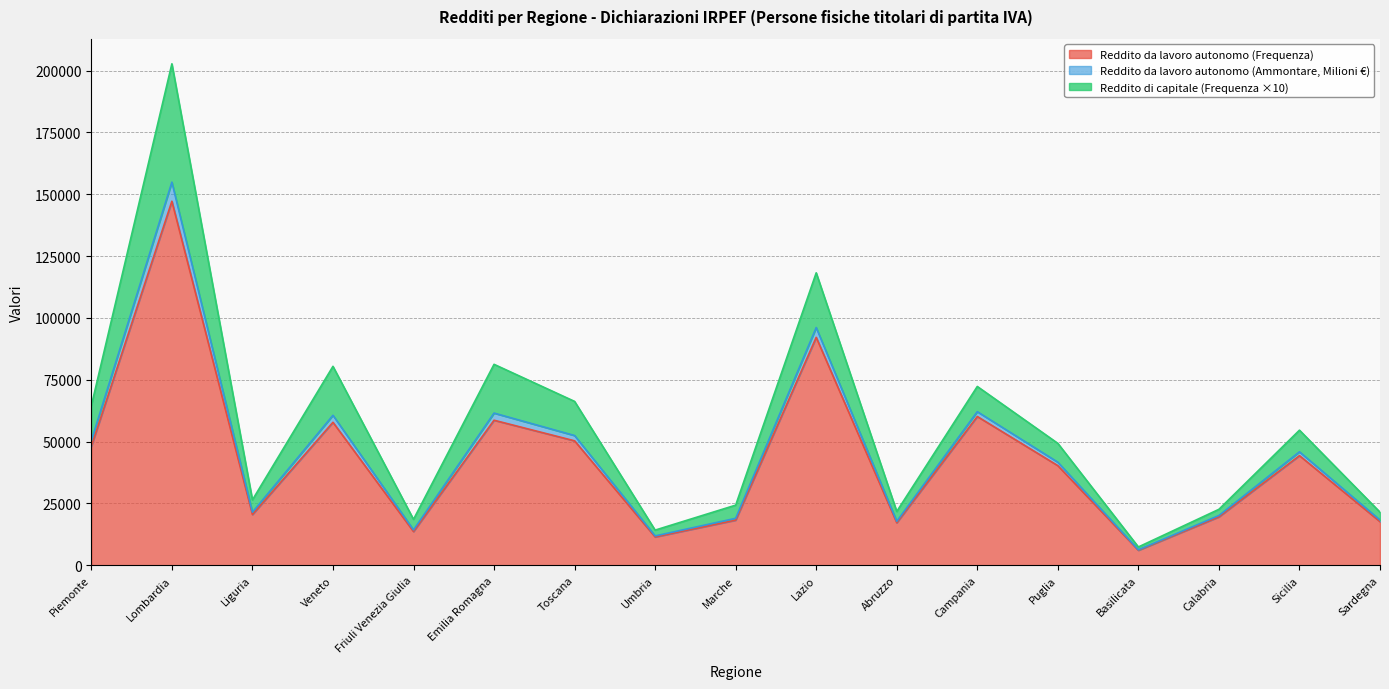

At which category is the sum across all series the highest?

Lombardia